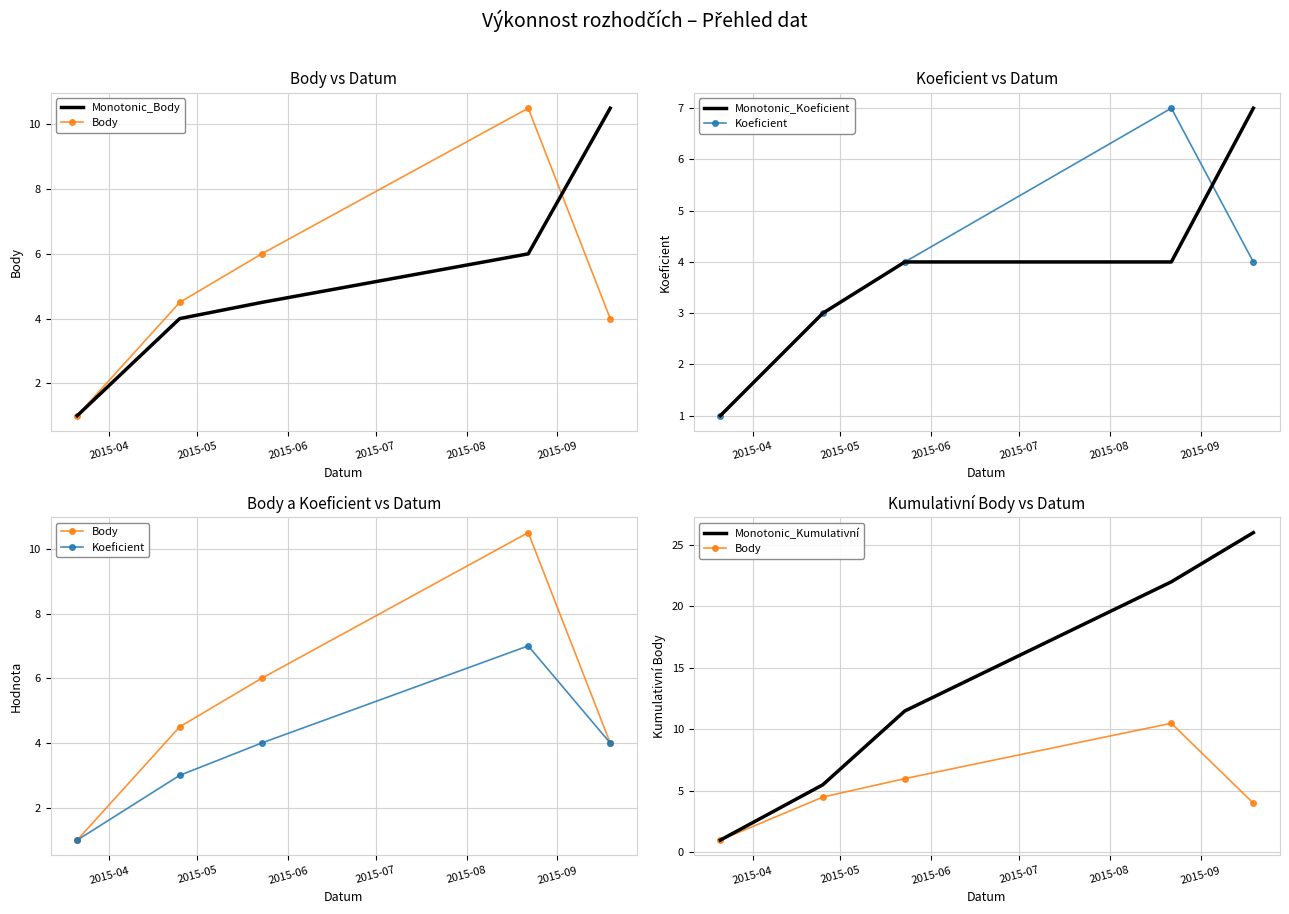

Rank the series by their maximum value, from highest to lowest.

Monotonic_Kumulativní, Monotonic_Body, Body, Monotonic_Koeficient, Koeficient